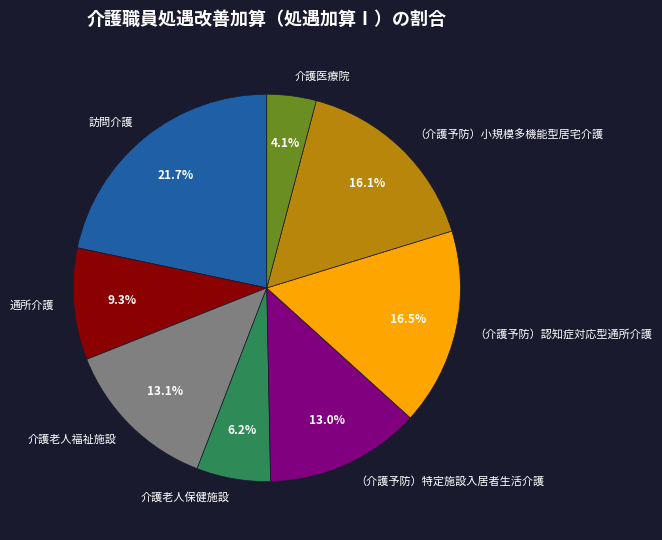

Does （介護予防）特定施設入居者生活介護 account for over 50% of the chart?

No